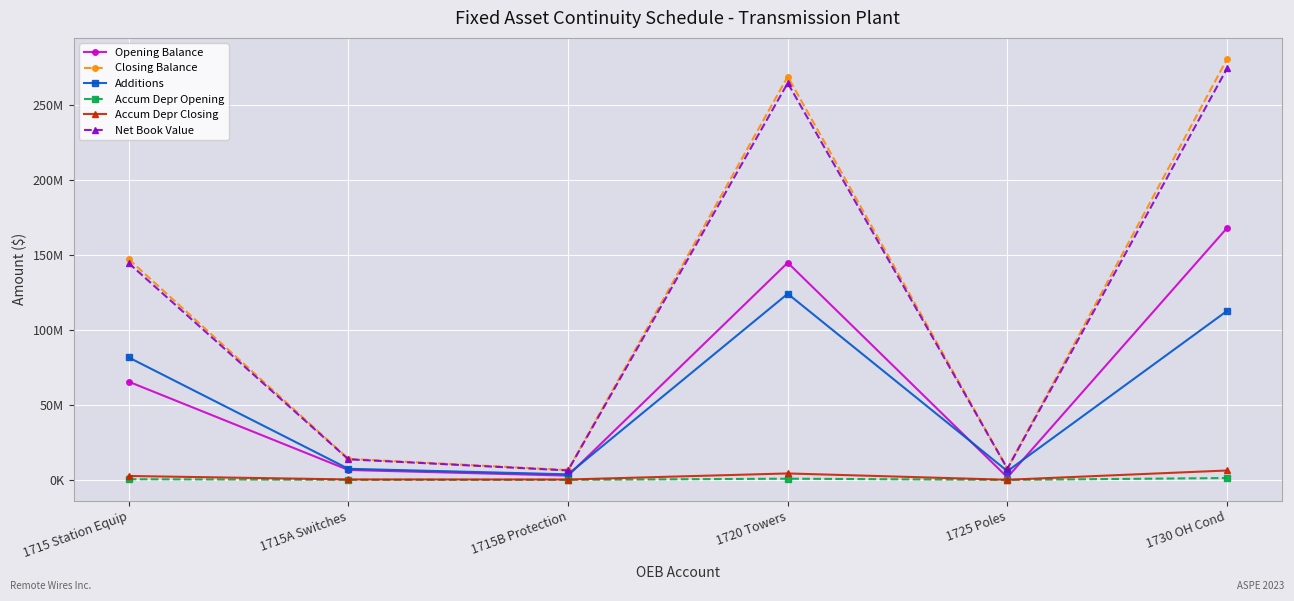

In Closing Balance, how many points are higher than both neighbors (excluding endpoints)?

1